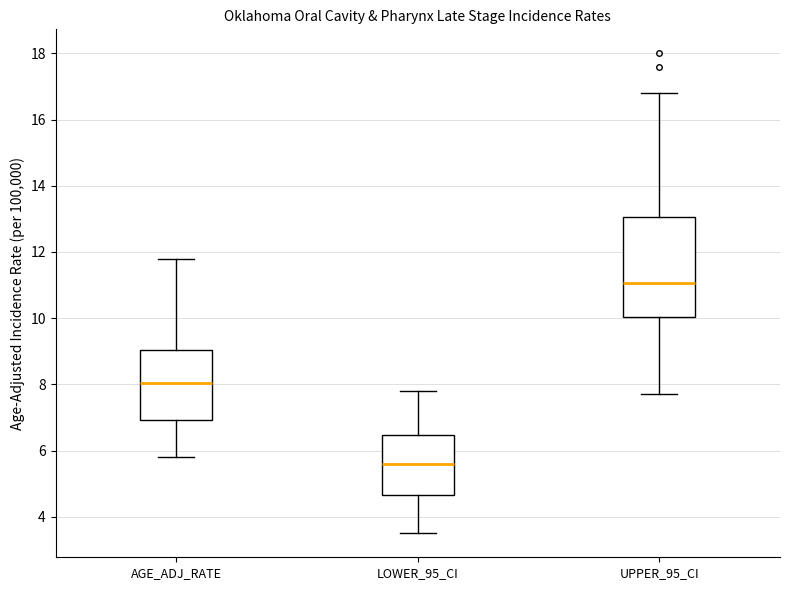

Reading left to right, transcribe this box plot: for each box, give where its median line is, the range the box spans, and where its two whiskers end, as read against the y-axis. The values are not printed on the chart, so give them approximately, as read against the axis.

AGE_ADJ_RATE: median 8.0, box 7.0 to 9.0, whiskers 5.8 to 11.8
LOWER_95_CI: median 5.6, box 4.6 to 6.4, whiskers 3.6 to 7.8
UPPER_95_CI: median 11.0, box 10.0 to 13.0, whiskers 7.8 to 16.8